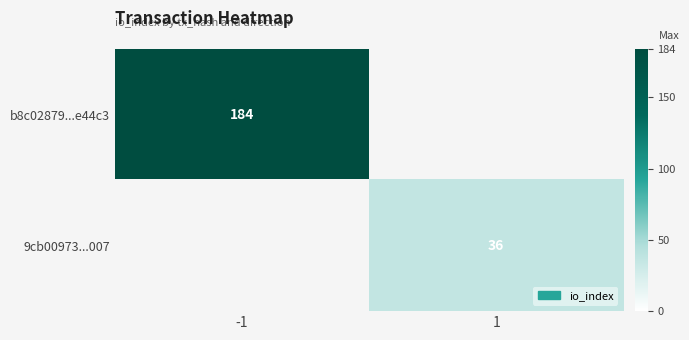

The value of b8c02879...e44c3 at -1 is 184. True or false?

True